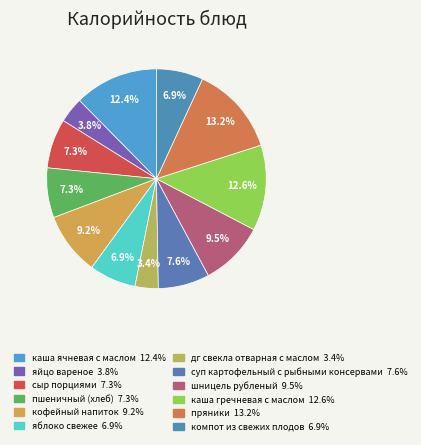

How many segments does this pie chart have?

12